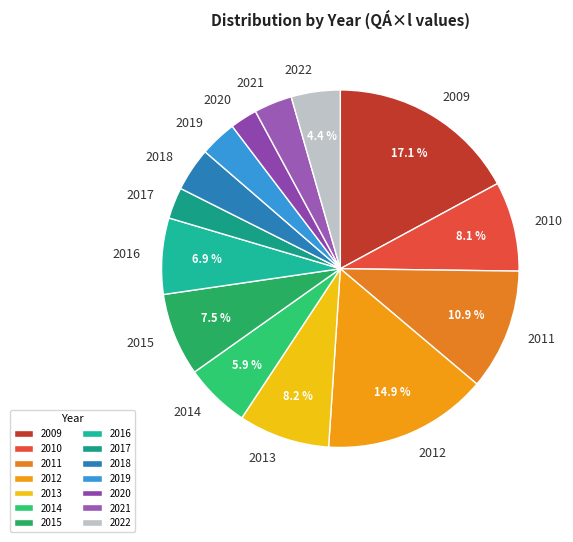

Which category has the biggest portion of the pie?

2009